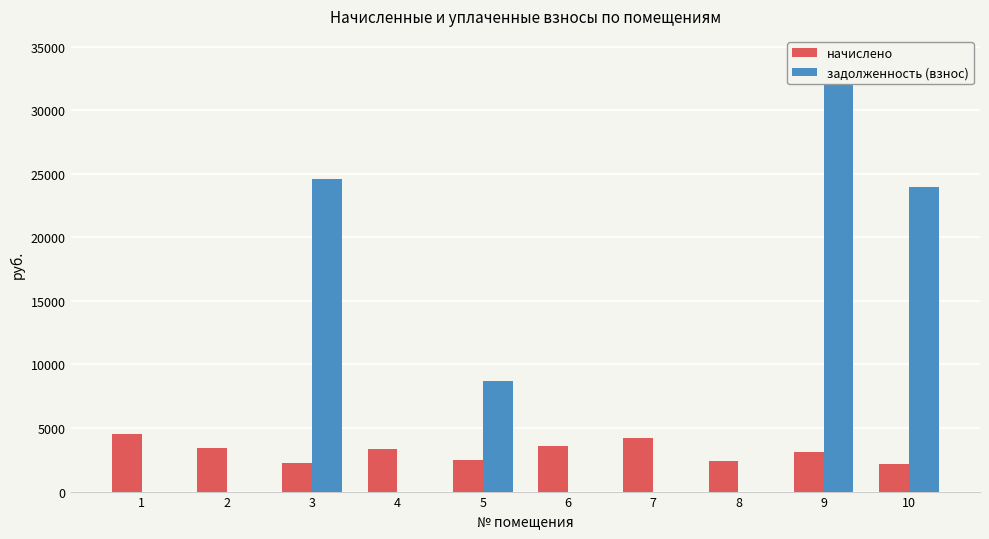

Does the chart contain any negative values?

No